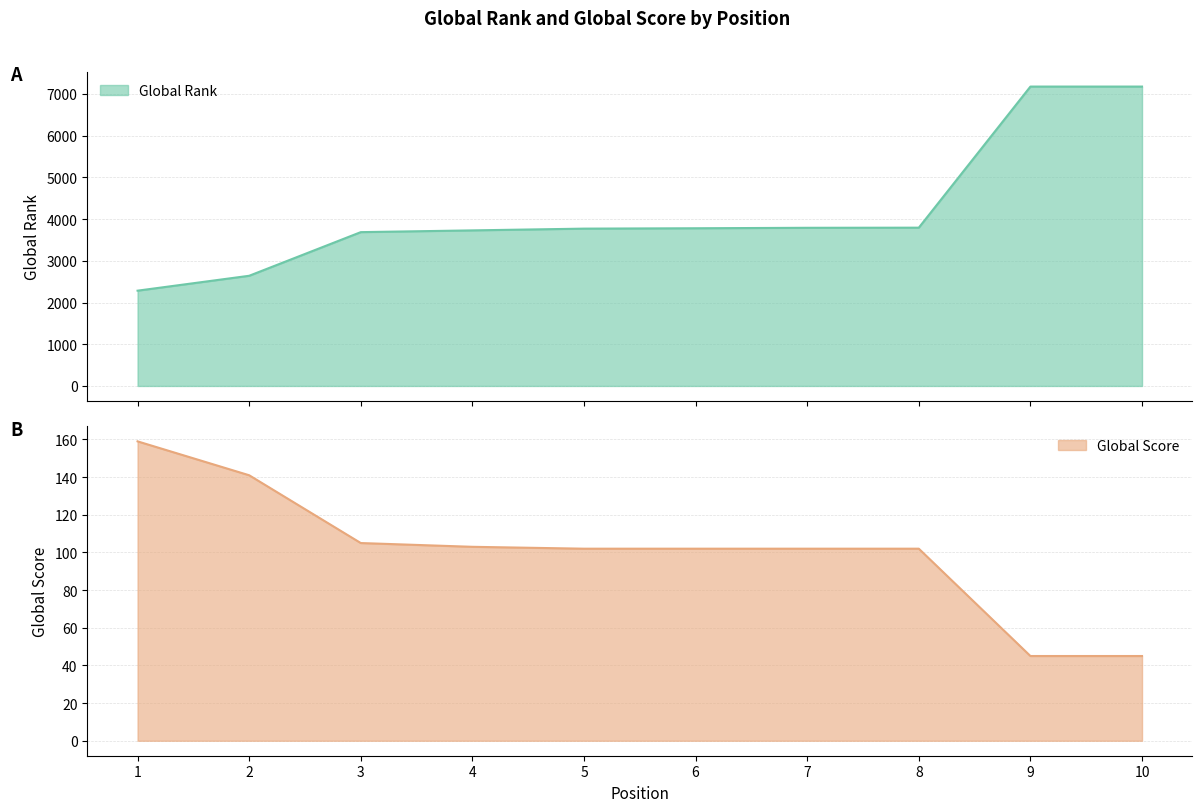

Which label corresponds to the smallest value in the chart?

9